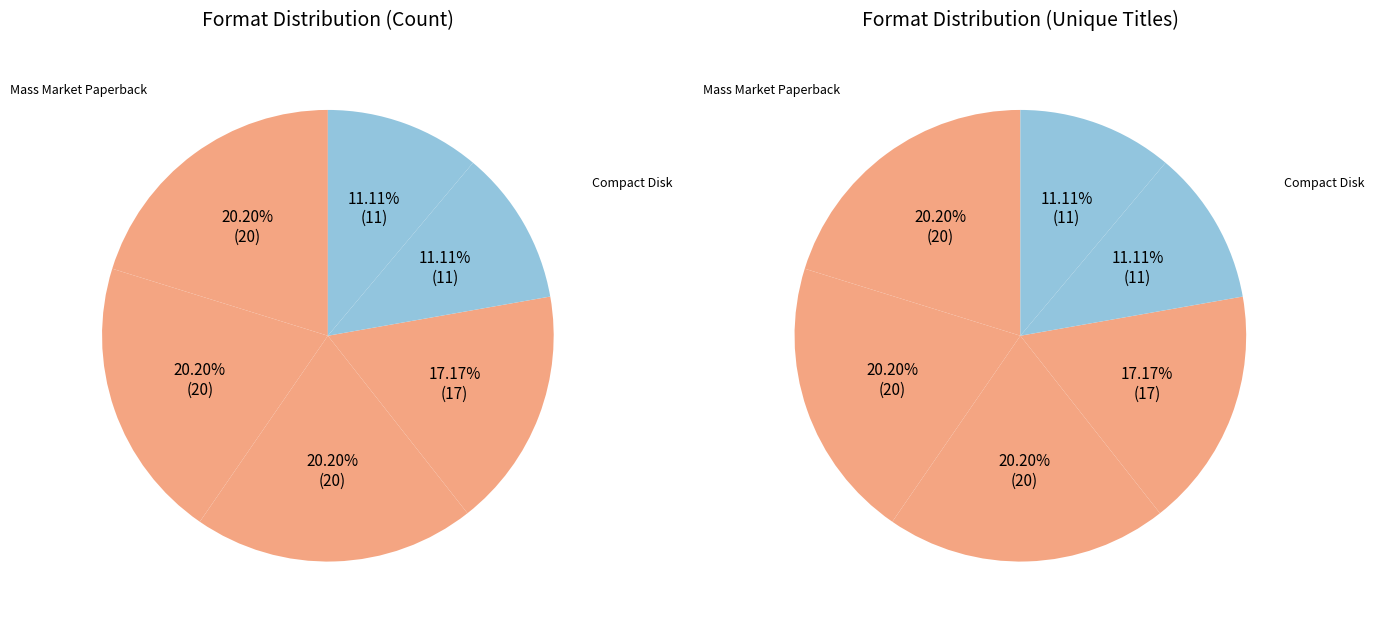

Do Compact Disk and Mass Market Paperback together represent more than half of the pie?

No